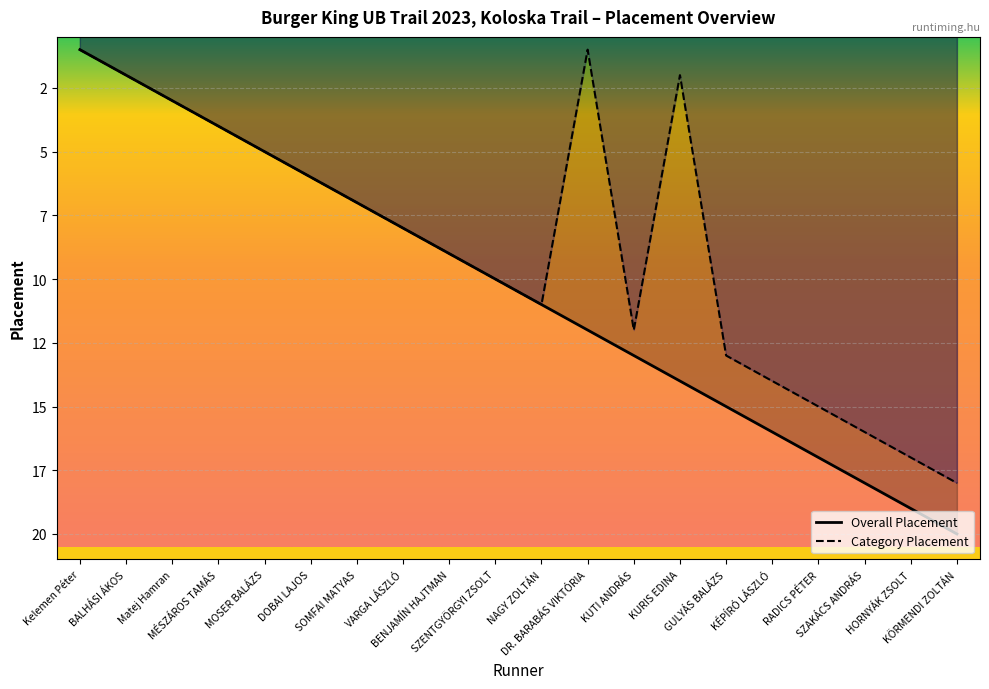

Is the value of Category Placement at RADICS PÉTER greater than the value of Overall Placement at RADICS PÉTER?

No